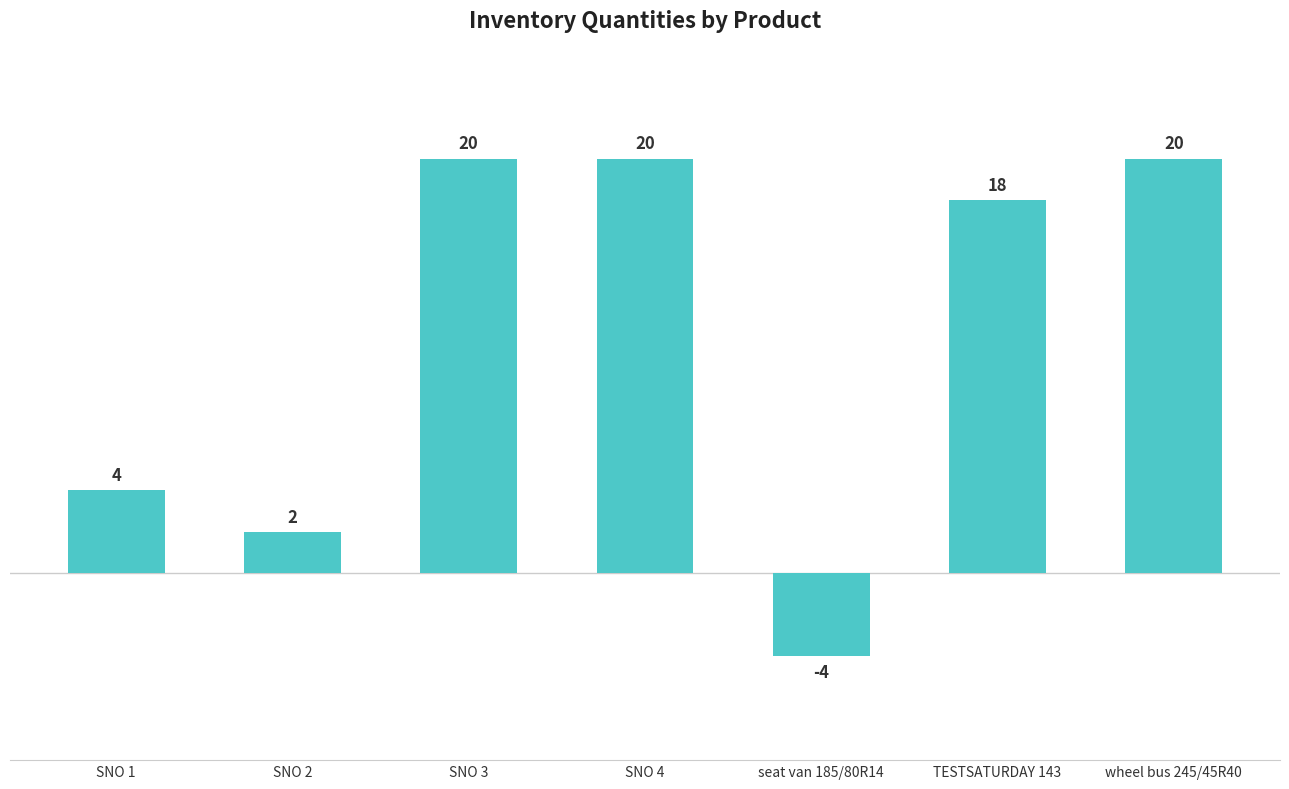

What is the difference between the second highest and minimum values?

24